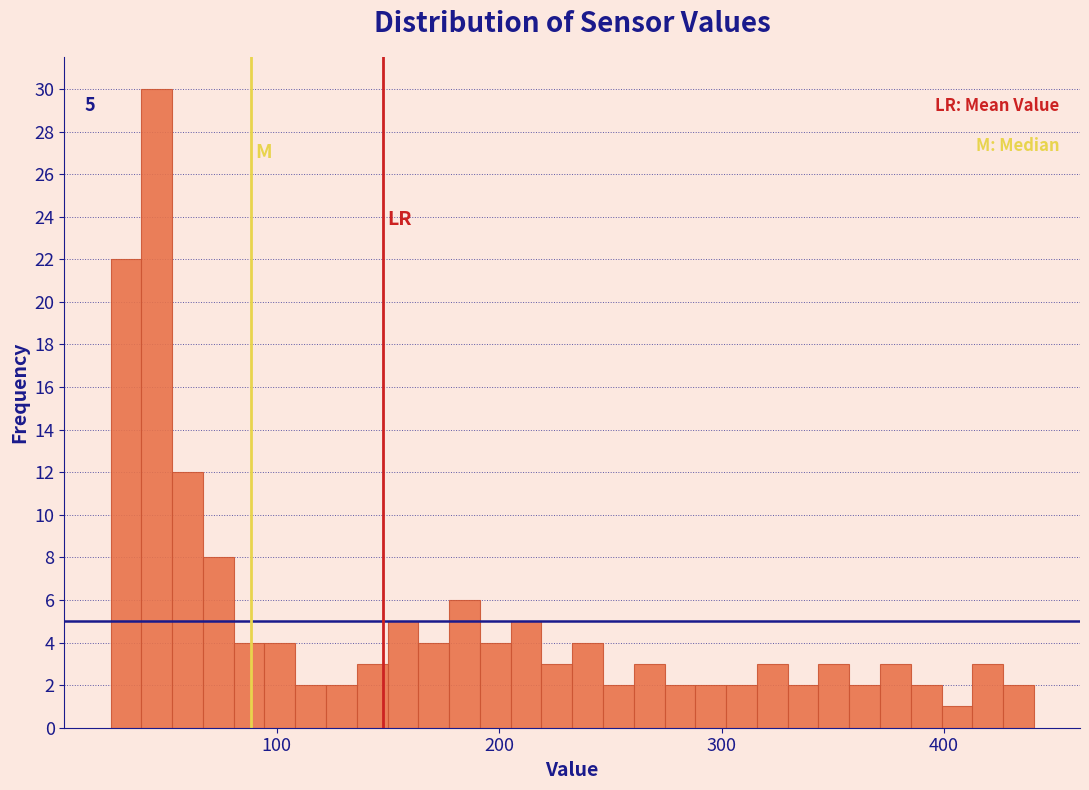

Around what value on the x-axis is the tallest bar? Give the approximate position of its centre, as read against the axis.

50